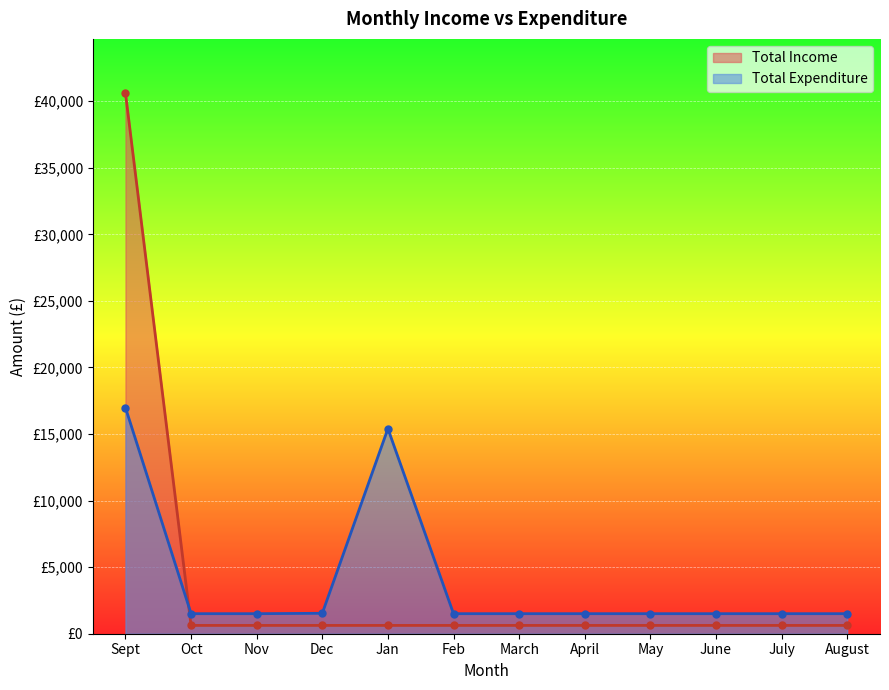

What is the average value of the Total Income series?

3957